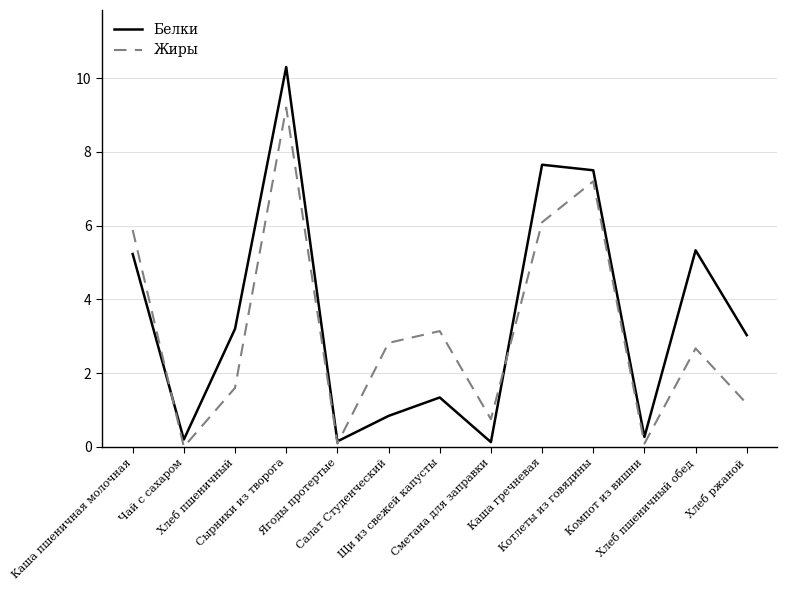

Count the number of data series in this chart.

2